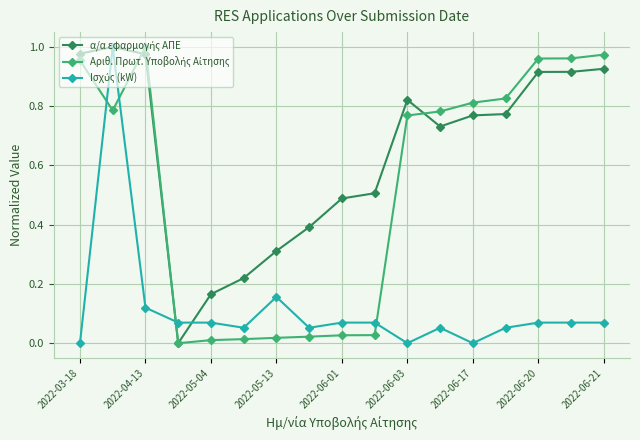

How many series are shown in this chart?

3